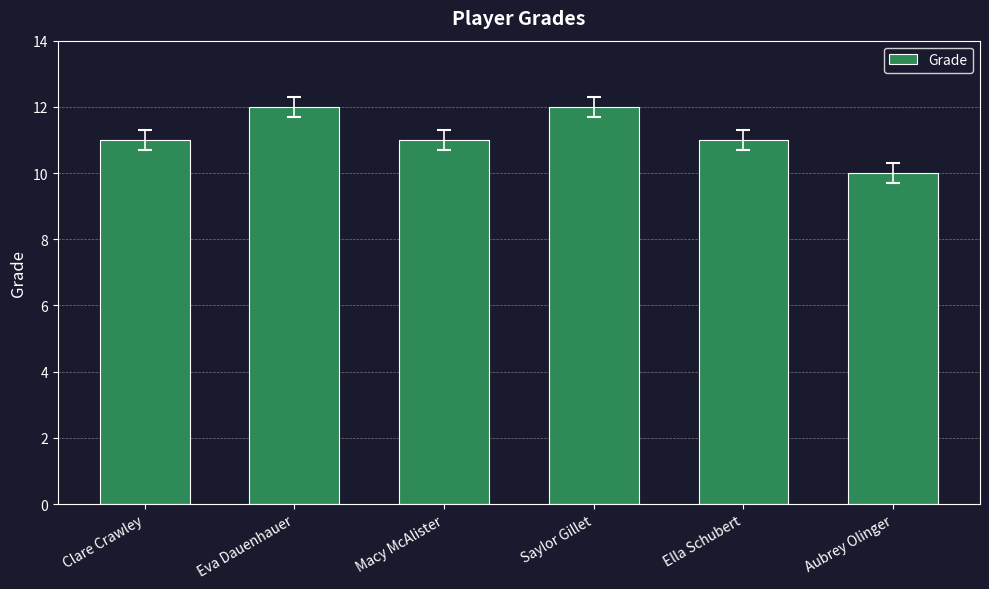

Is it true that the value at Saylor Gillet is 12?

True